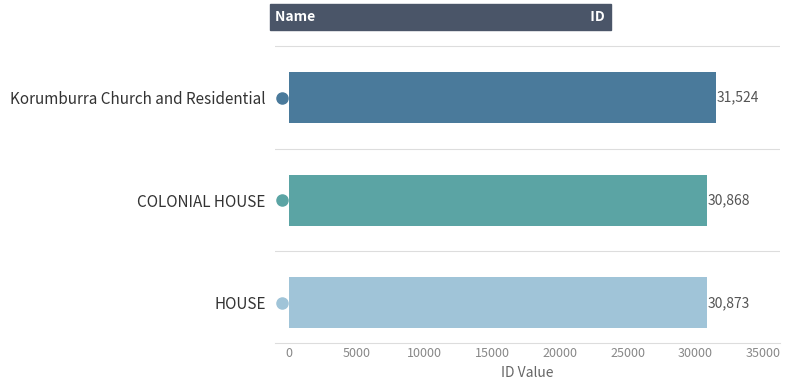

What is the difference between the maximum and minimum values?

656